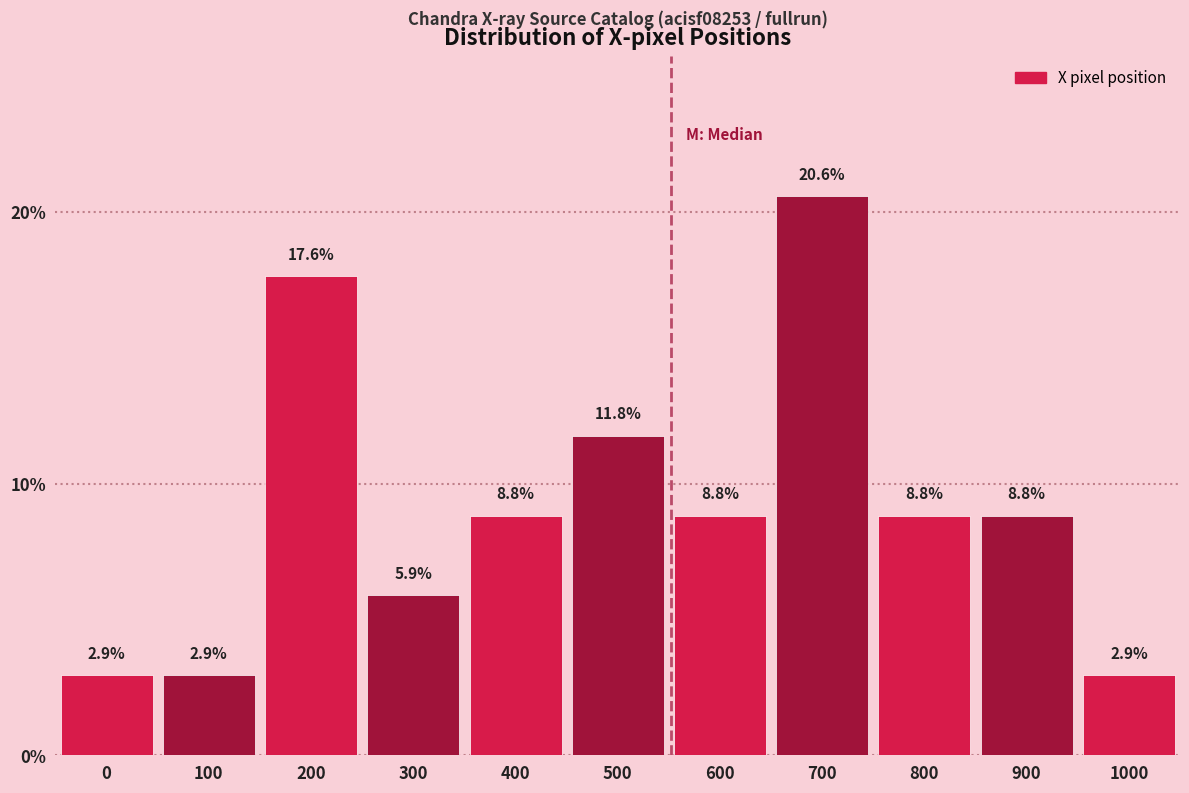

Does the chart contain any negative values?

No